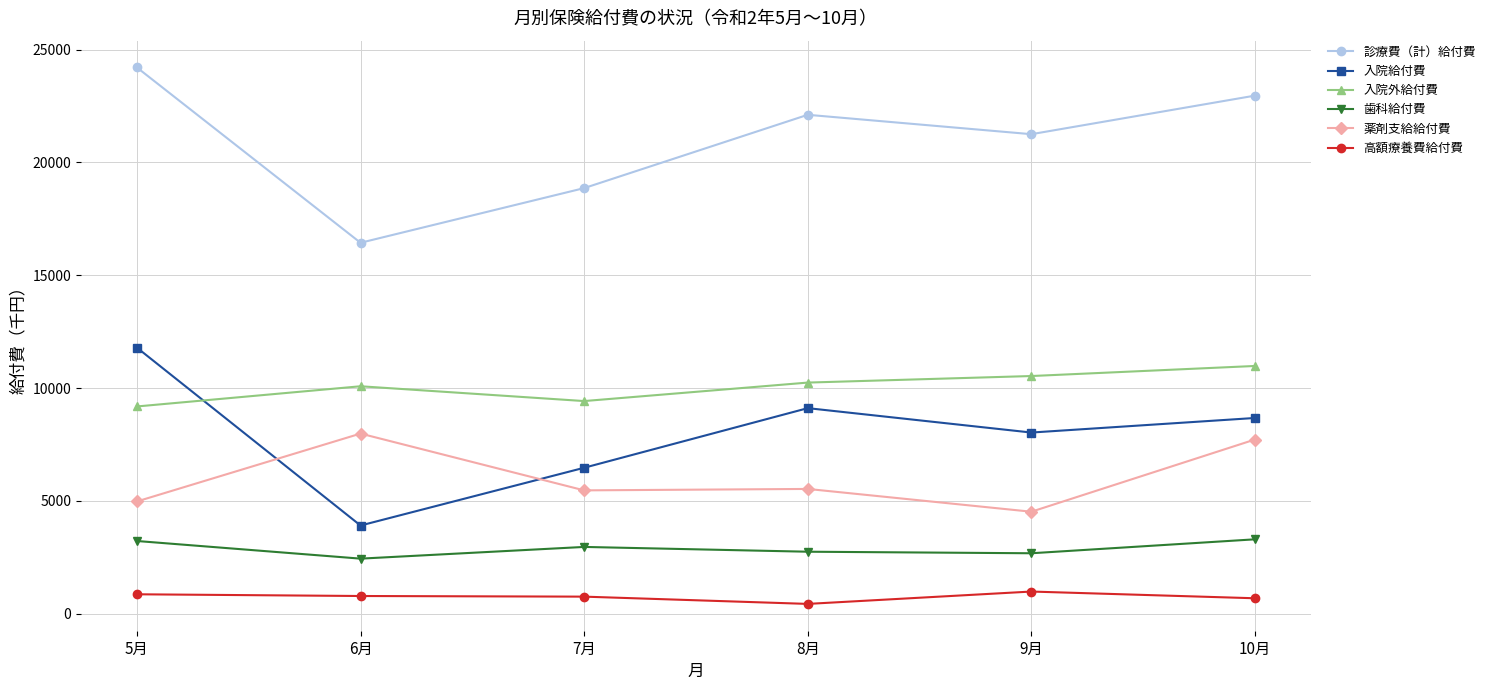

How many categories are shown in the chart?

6